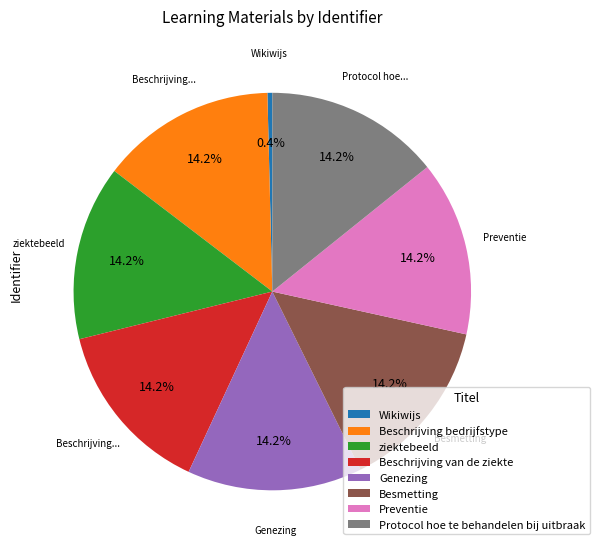

Does Genezing represent more than half of the total?

No